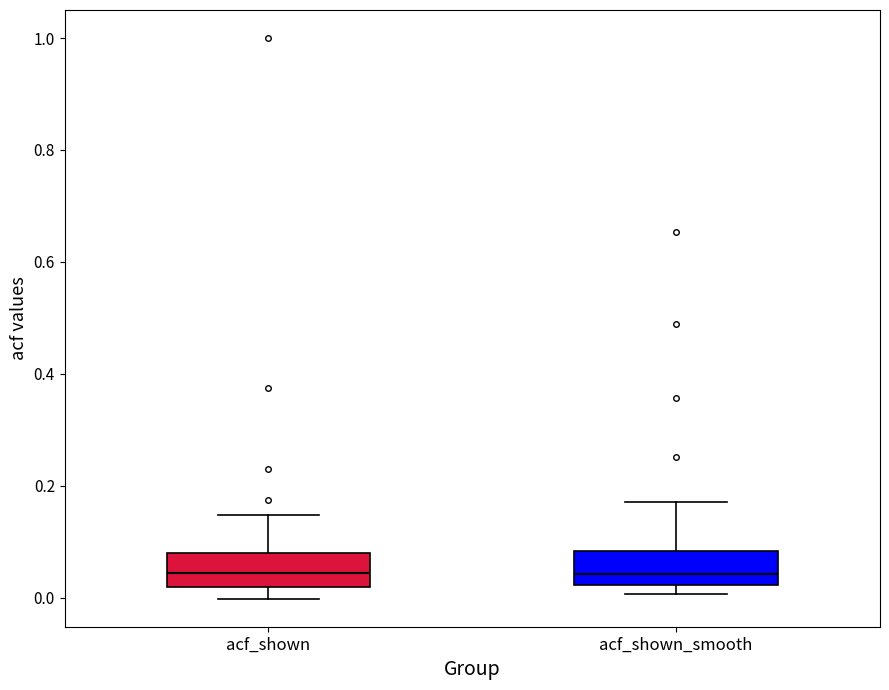

Reading left to right, transcribe this box plot: for each box, give where its median line is, the range the box spans, and where its two whiskers end, as read against the y-axis. The values are not printed on the chart, so give them approximately, as read against the axis.

acf_shown: median 0.04, box 0.02 to 0.08, whiskers 0.00 to 0.14
acf_shown_smooth: median 0.04, box 0.02 to 0.08, whiskers 0.00 to 0.18